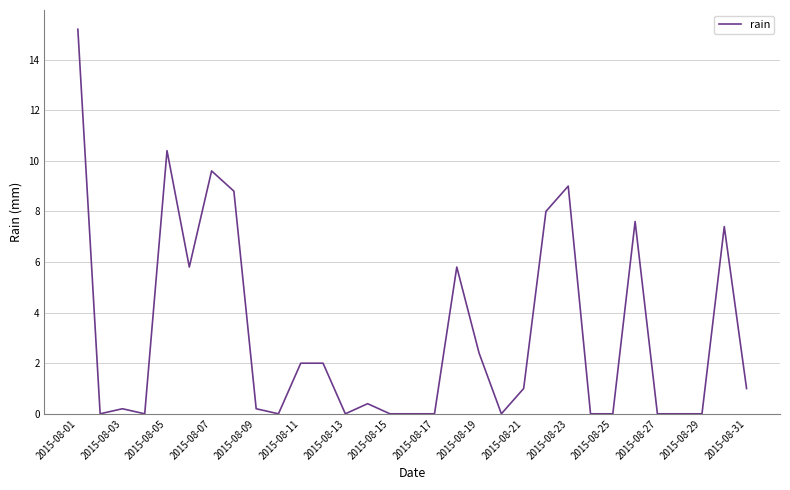

What is the average value?

3.1